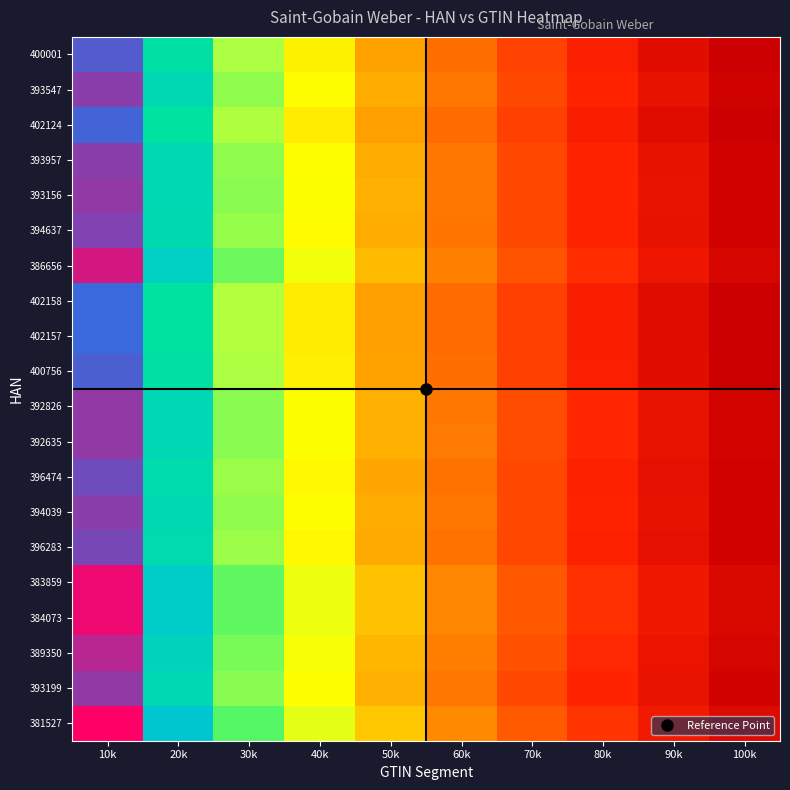

At which category is the sum across all series the highest?

10k